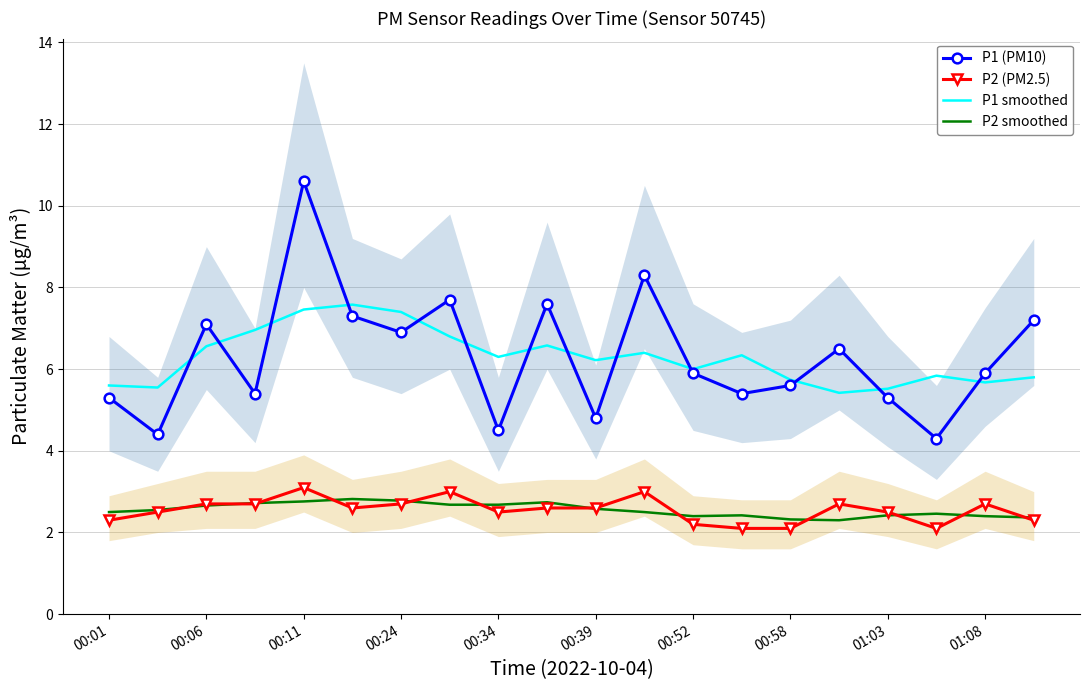

Is it true that P1 (PM10) equals 10.6 at 00:11?

True